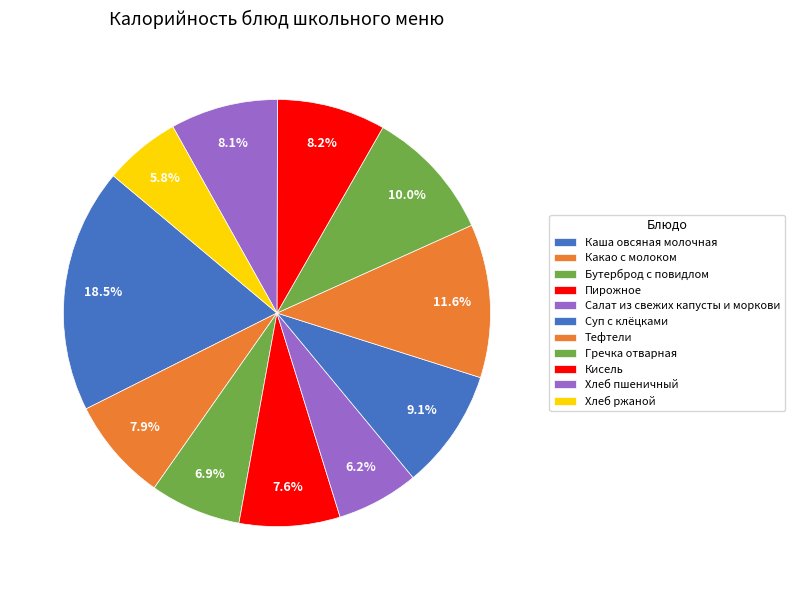

How many segments does this pie chart have?

11